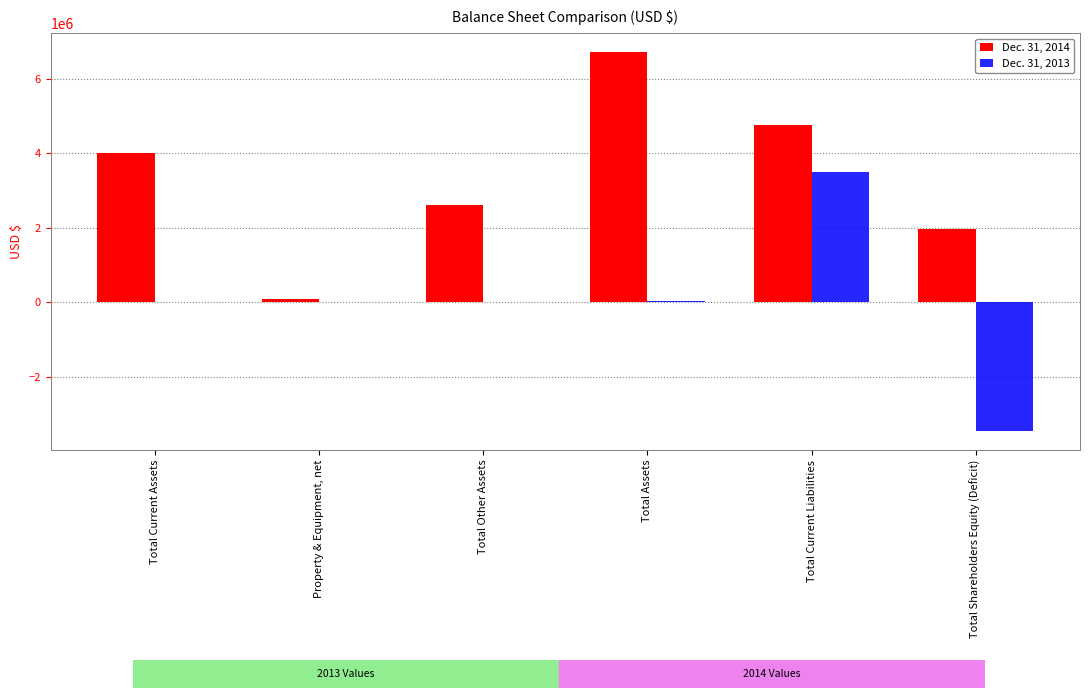

Is the value of Dec. 31, 2014 at Total Assets greater than the value of Dec. 31, 2013 at Total Other Assets?

Yes